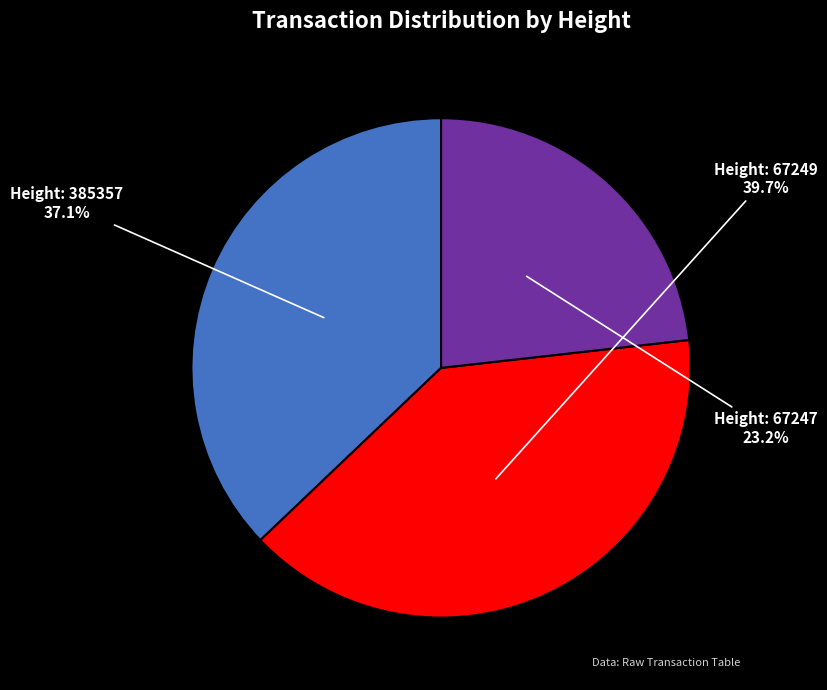

Count the number of slices in the pie.

3